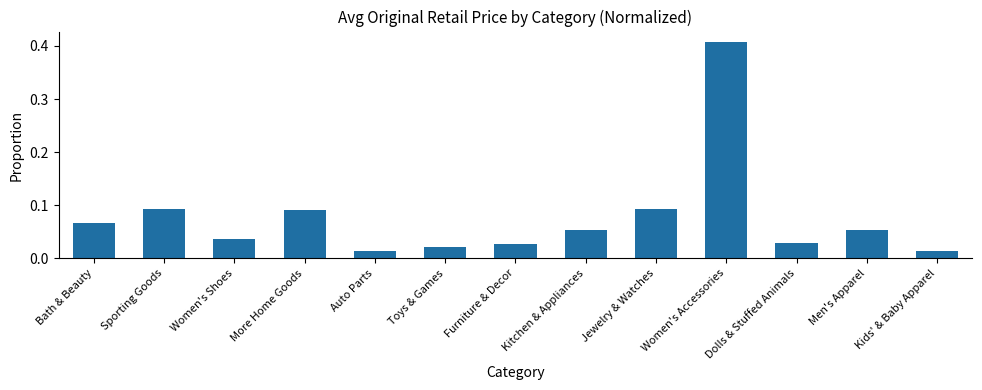

How many distinct data groups are displayed?

1